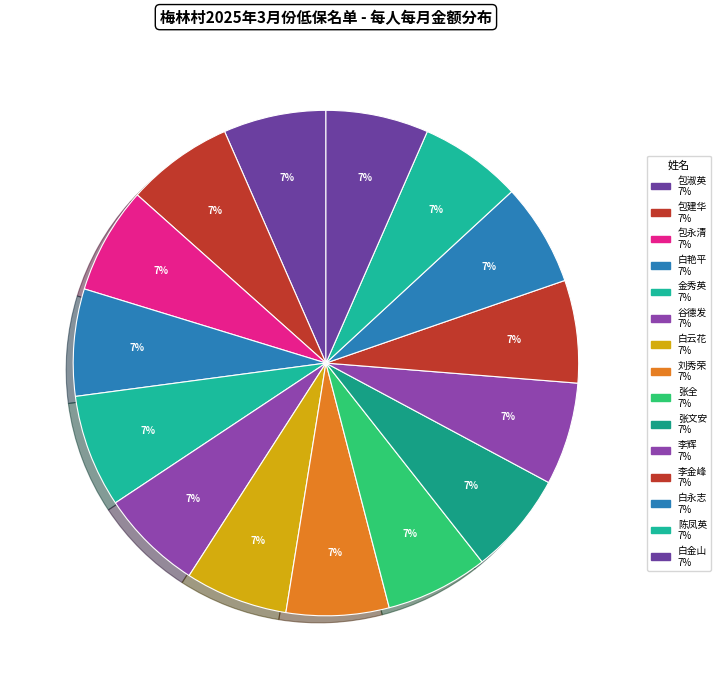

Does 白金山 account for over 50% of the chart?

No